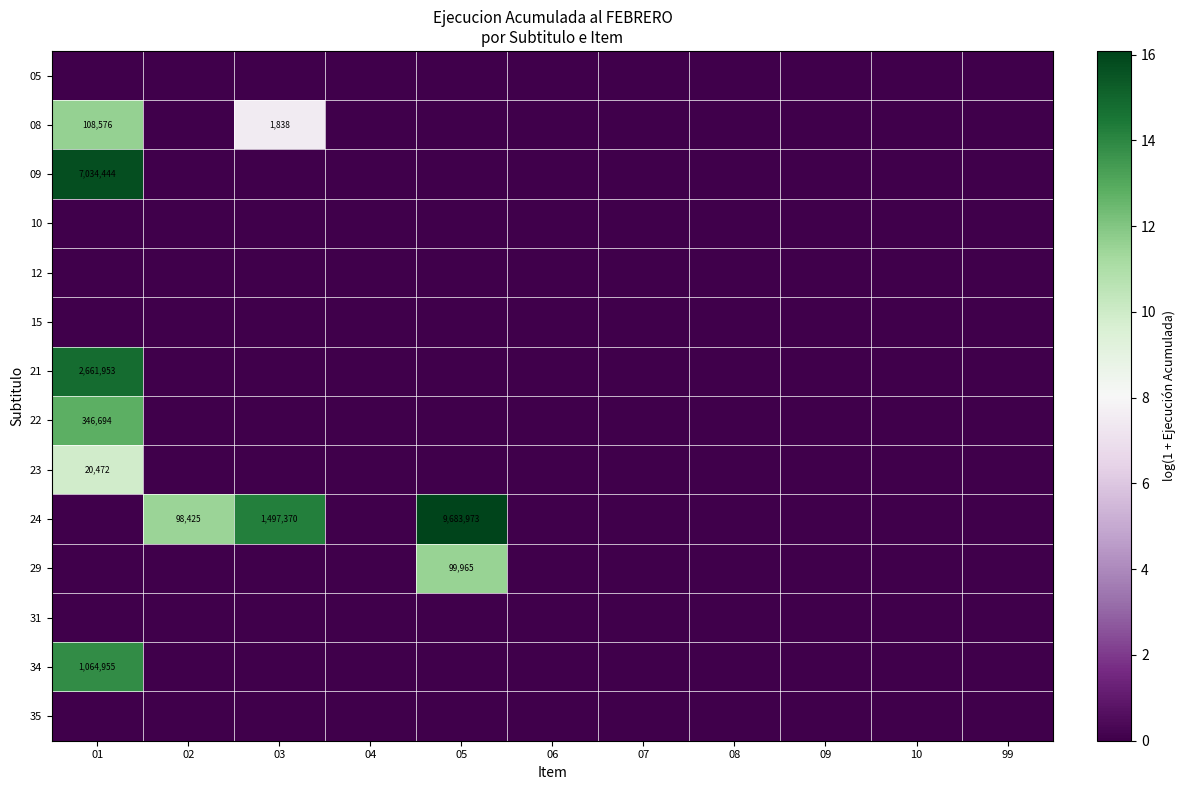

Is it true that 24 equals 98425 at 02?

True